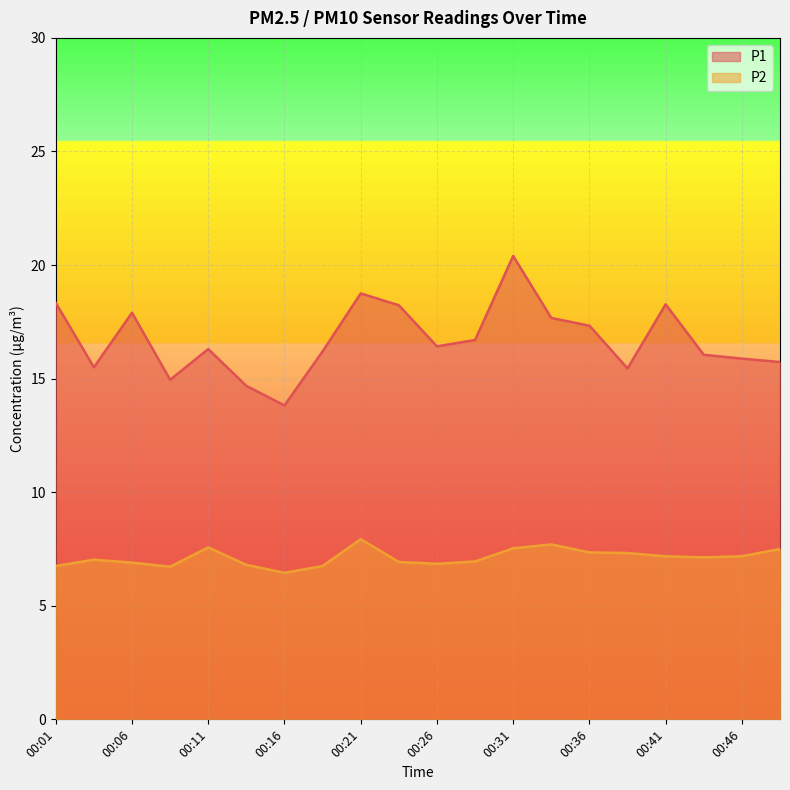

What are all the series names shown in the legend?

P1, P2